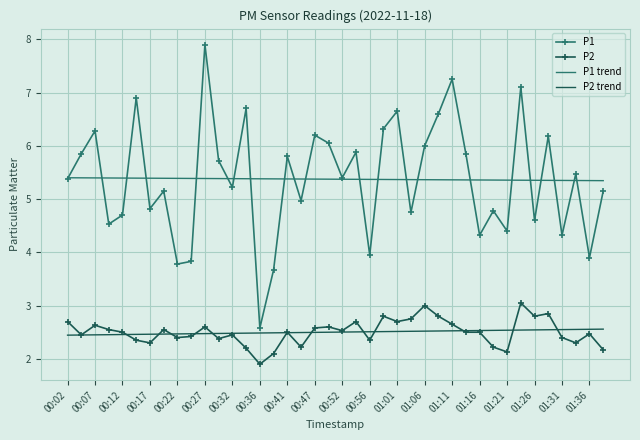

Which series has the largest range (max minus min)?

P1